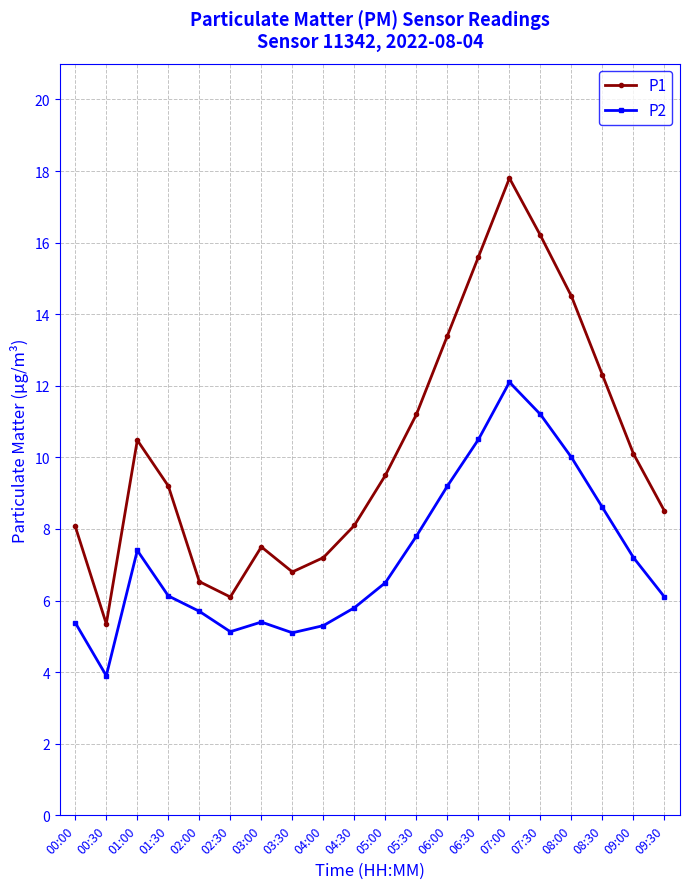

The value of P1 at 01:00 is 10.5. True or false?

True